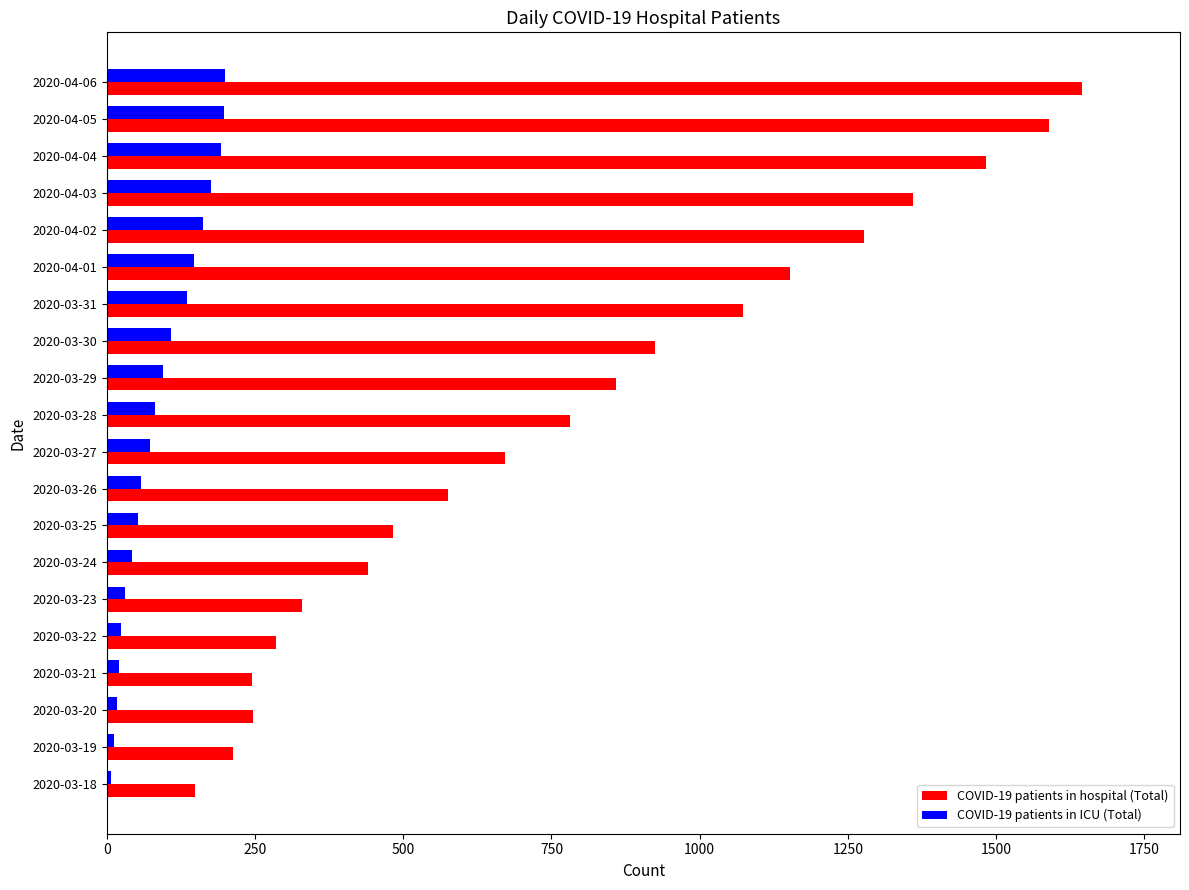

What is the lowest value of the COVID-19 patients in hospital (Total) series?

149